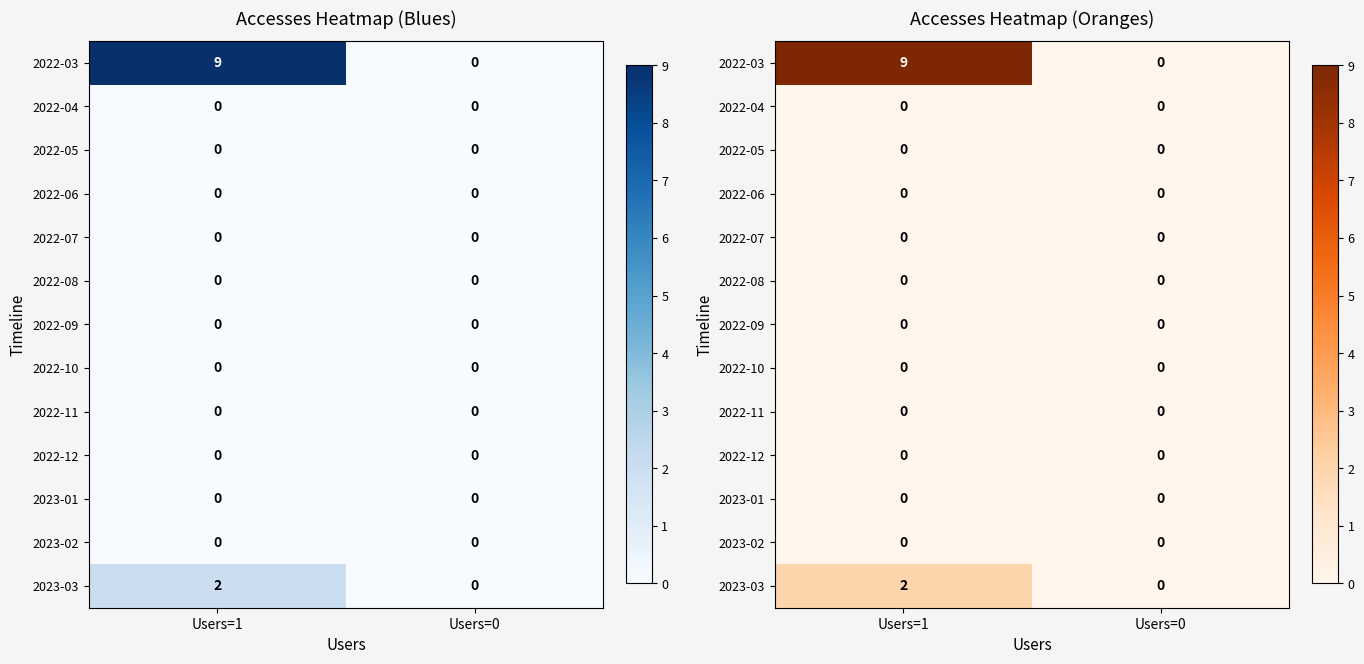

Count the number of data series in this chart.

13